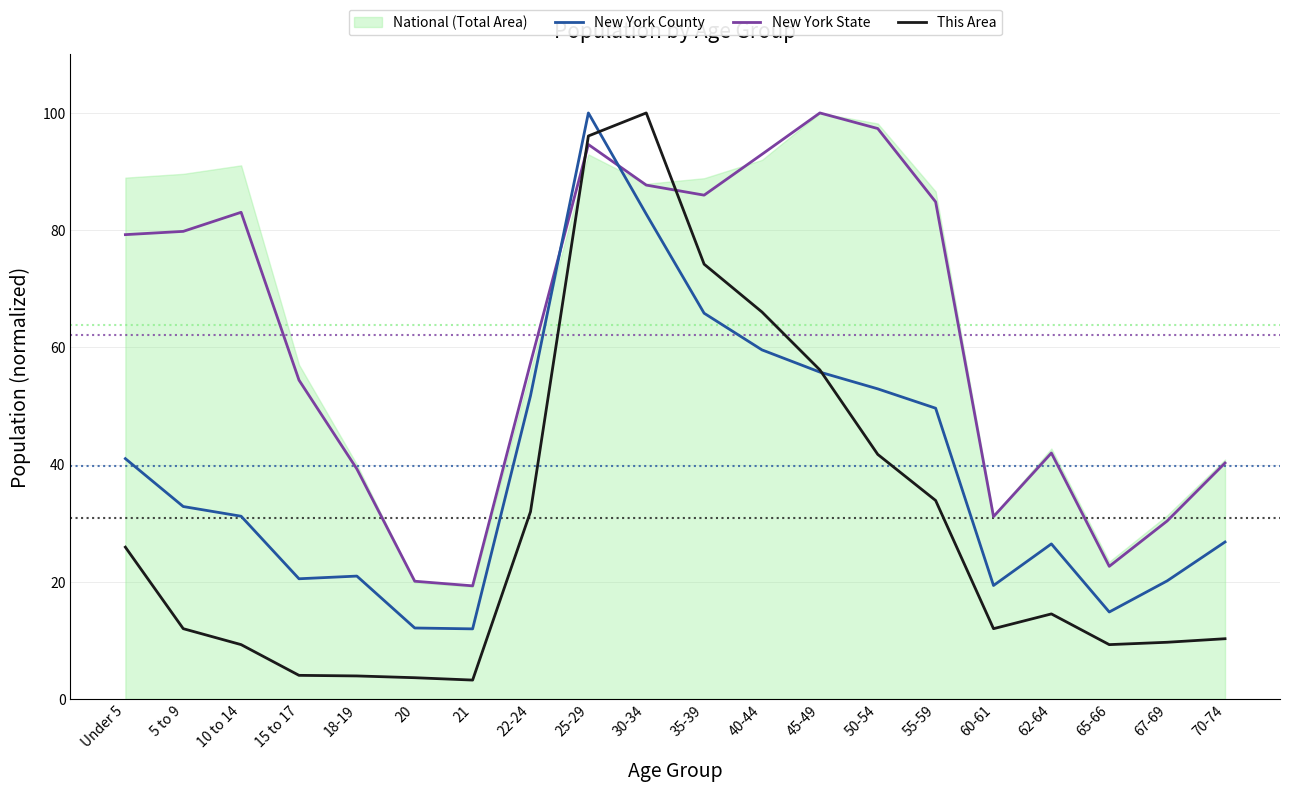

The value of New York State at 65-66 is 22.6. True or false?

True